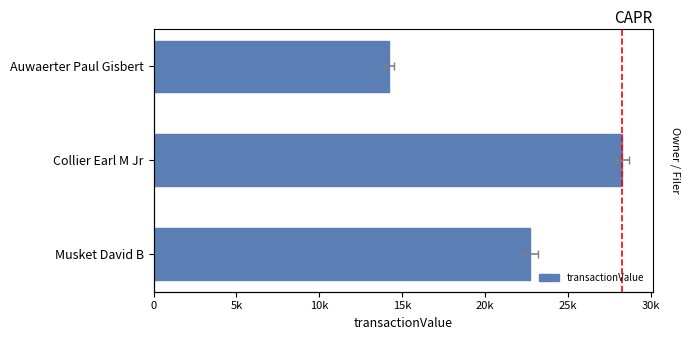

How many distinct data groups are displayed?

1